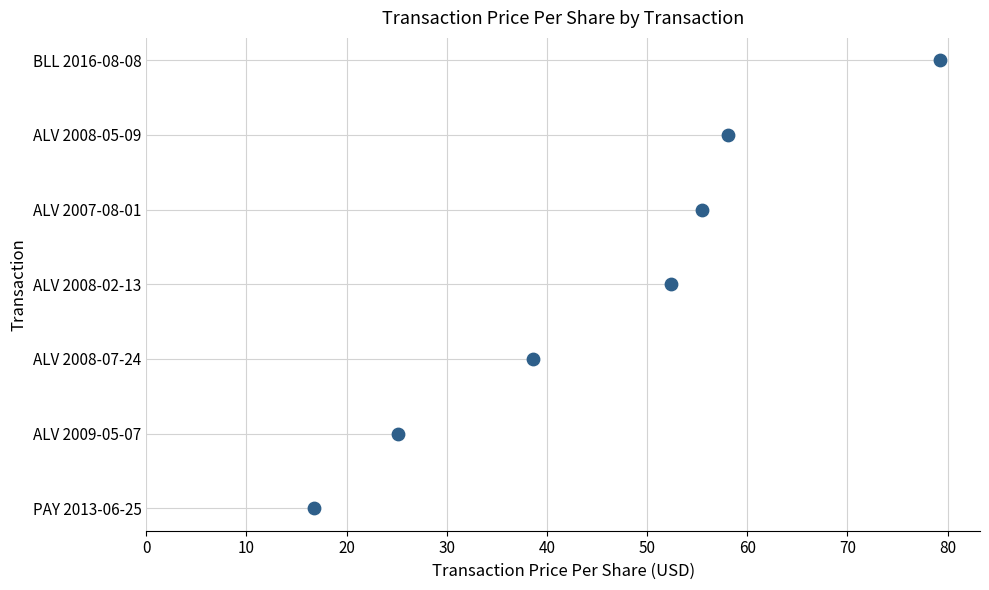

Between 30 and 50, which is larger?

50